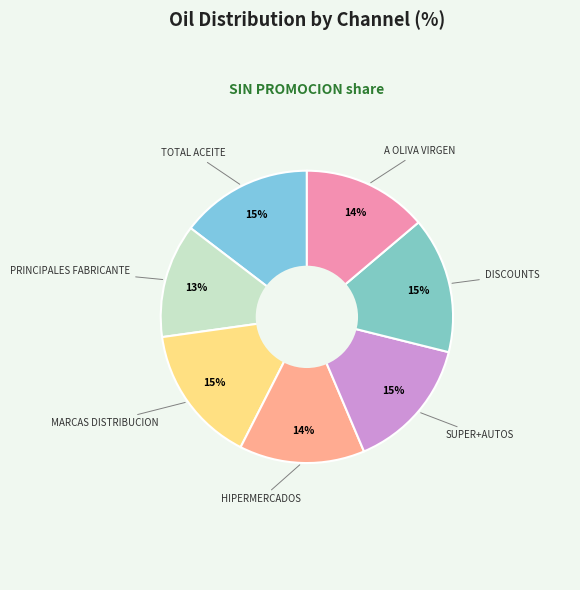

Which slice is the largest?

MARCAS DISTRIBUCION